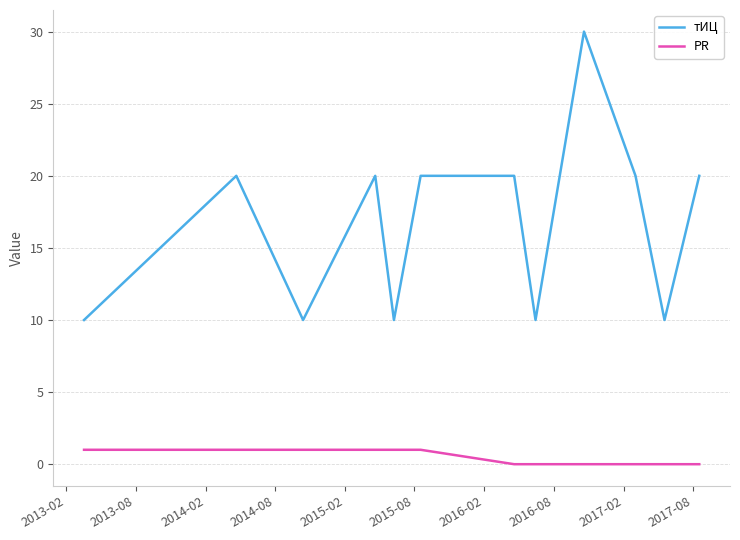

Which series has the widest spread of values?

тИЦ